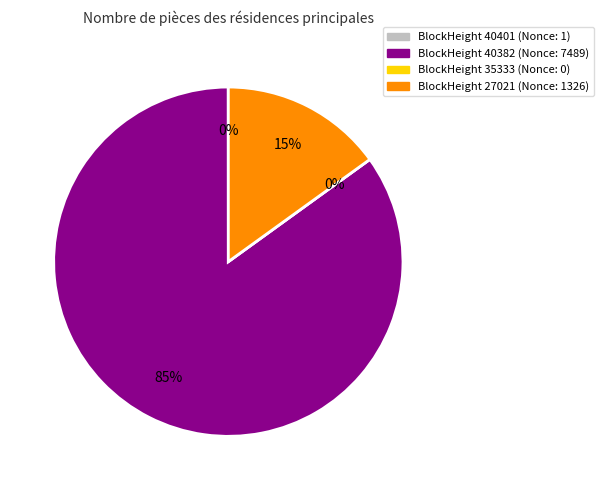

Is it true that 27021 is 24% of the pie?

False